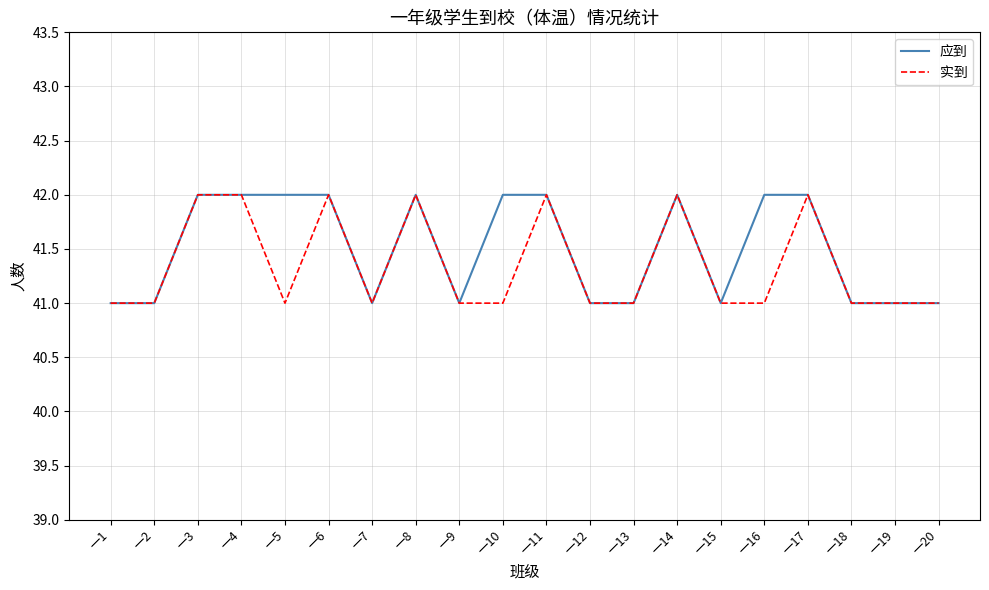

Does the chart display data point markers on the line(s)?

No